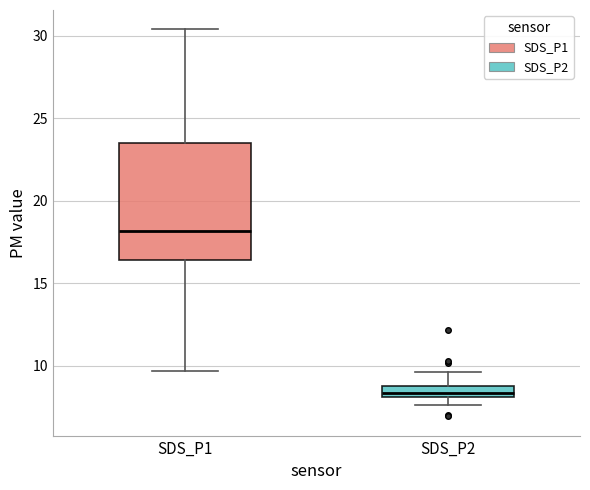

Which box has the lowest median line?

SDS_P2